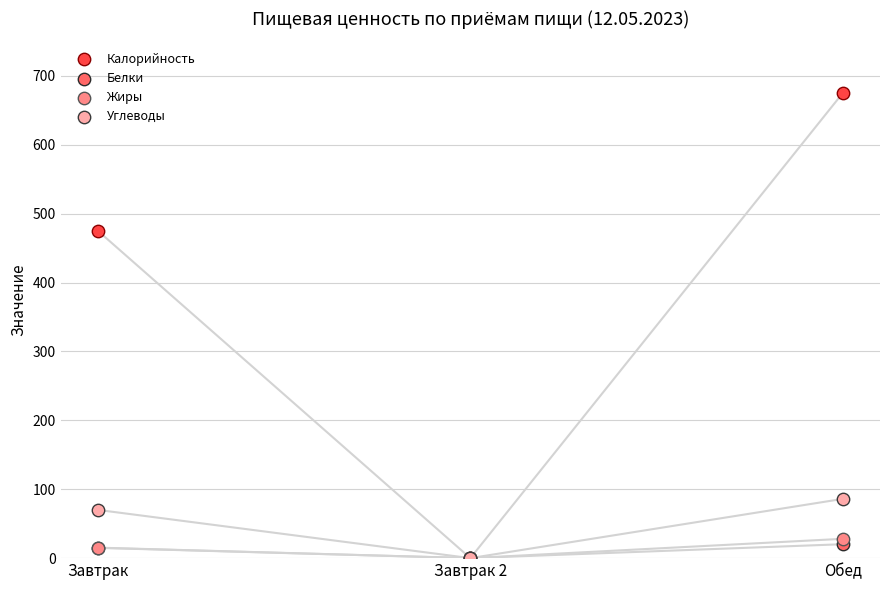

Across all series, what Y value is closest to 337?

475.0